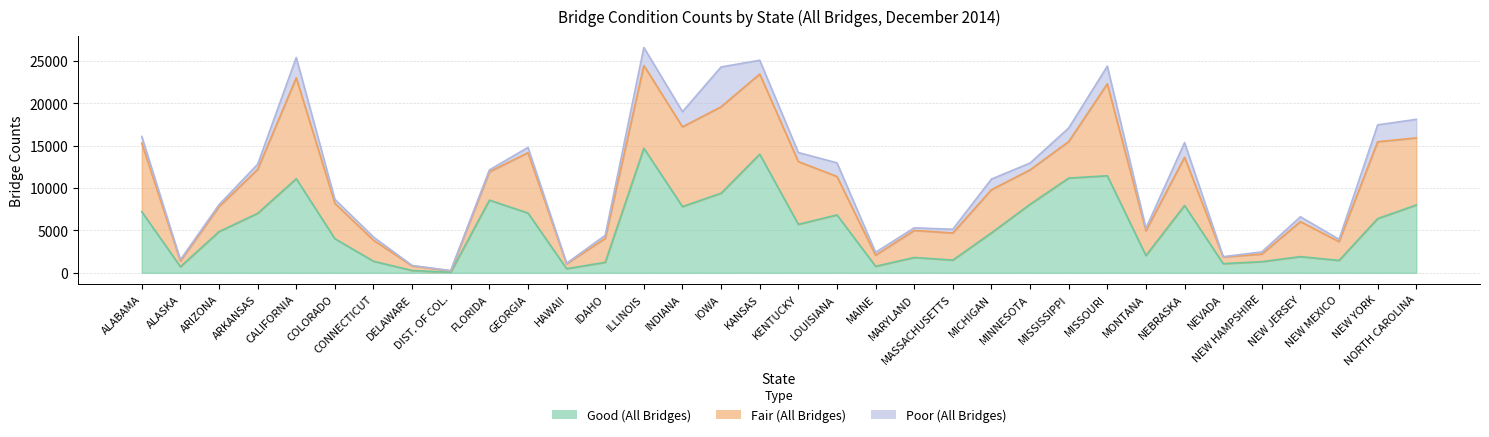

What is the difference between the highest and lowest values at DIST. OF COL.?

158